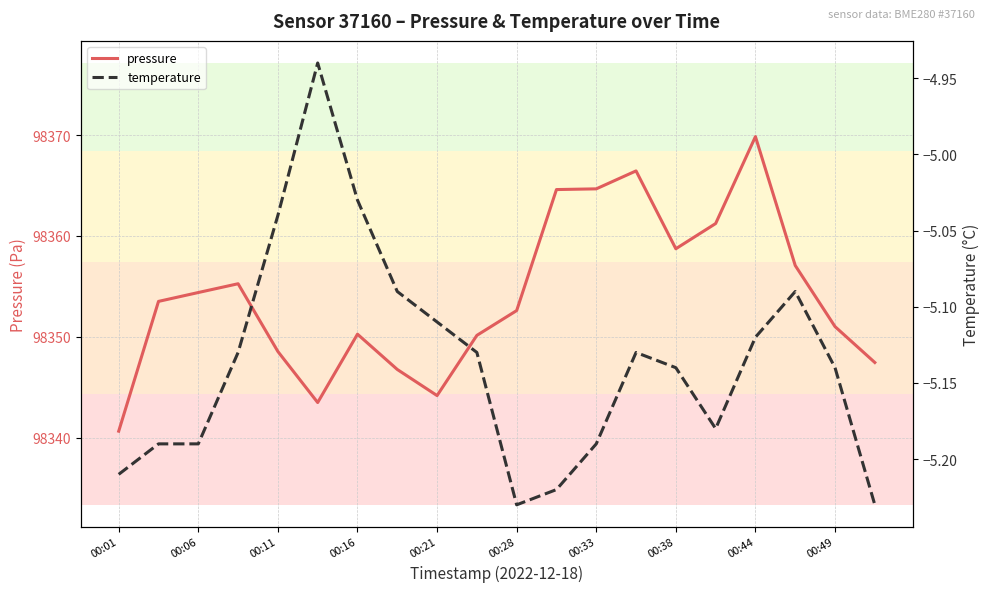

Which series has the largest total across all categories?

pressure